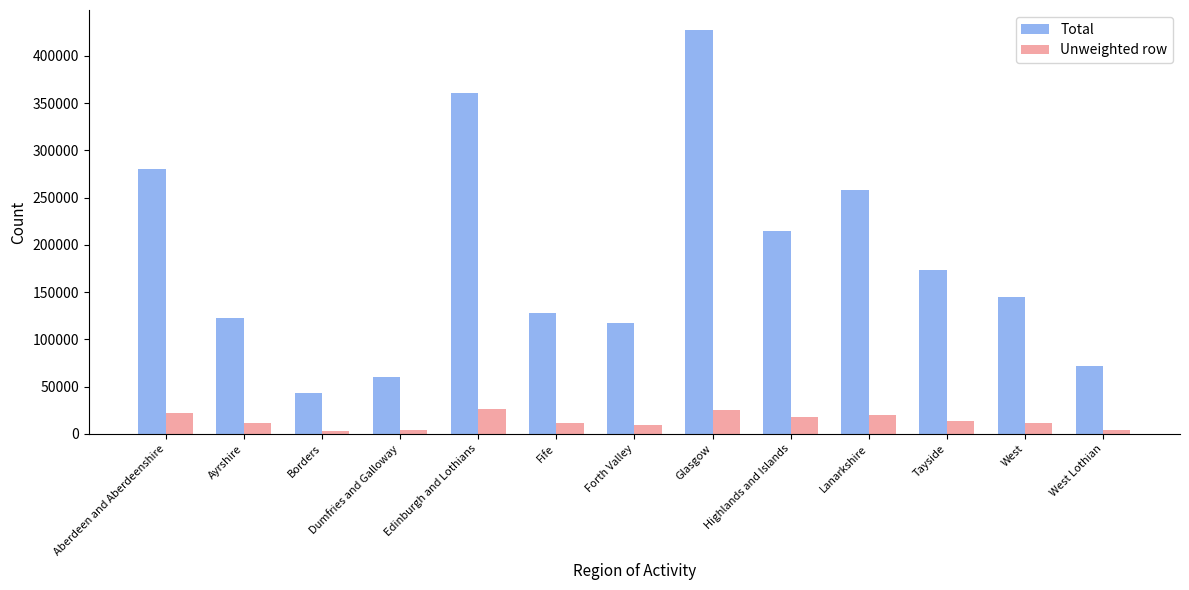

The Total series shows 257902 at Lanarkshire. True or false?

True